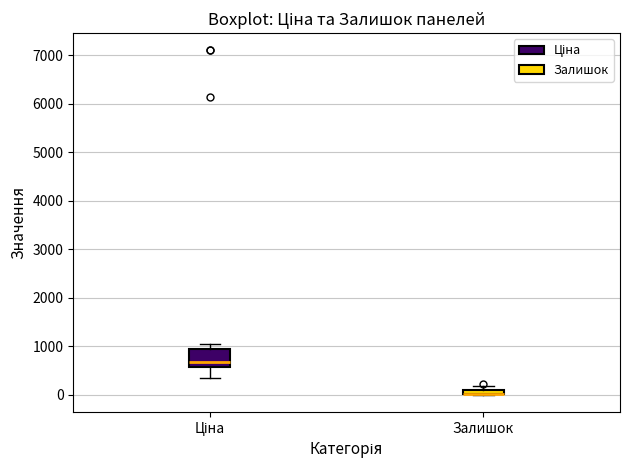

Which box is the tallest, from its lower edge to its upper edge?

Ціна